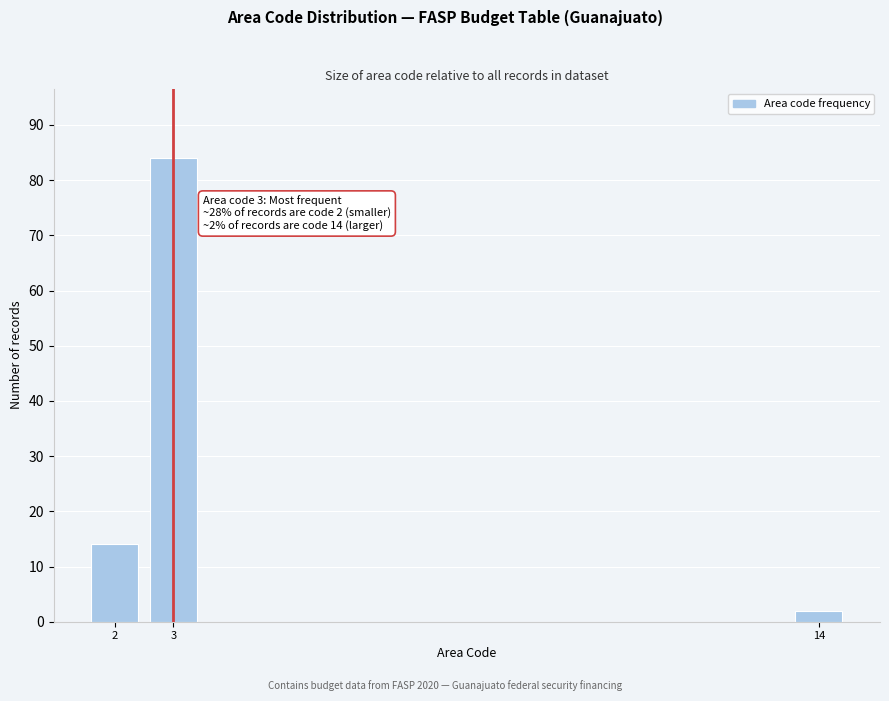

Reading right to left, transcribe all the data shown in this chart.

14=2	3=84	2=14